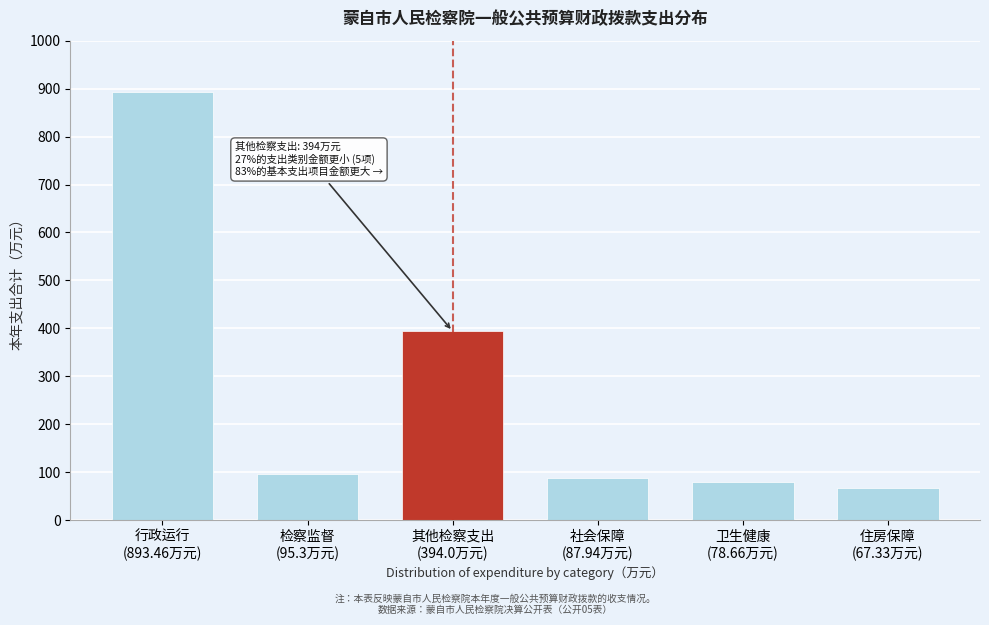

Reading left to right, list all the values displayed in this chart.

893.5	95.3	394.0	87.9	78.7	67.3